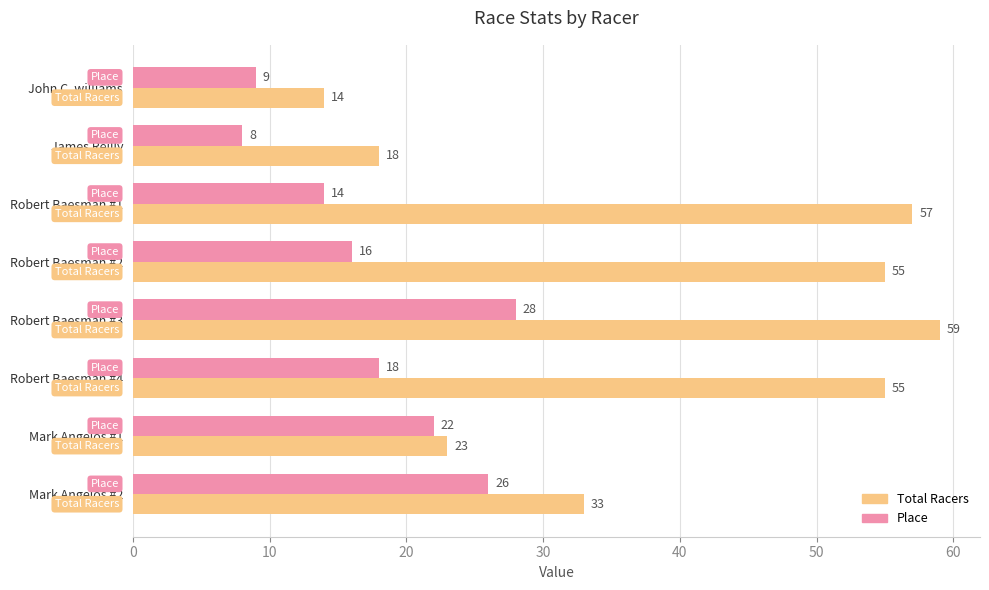

Which category has the lowest value in the Place series?

James Reilly